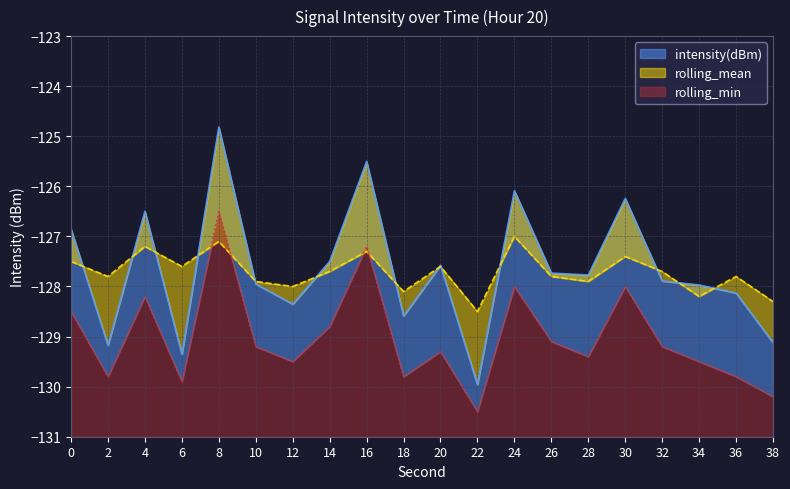

Between 34 and 10, which is larger?

10